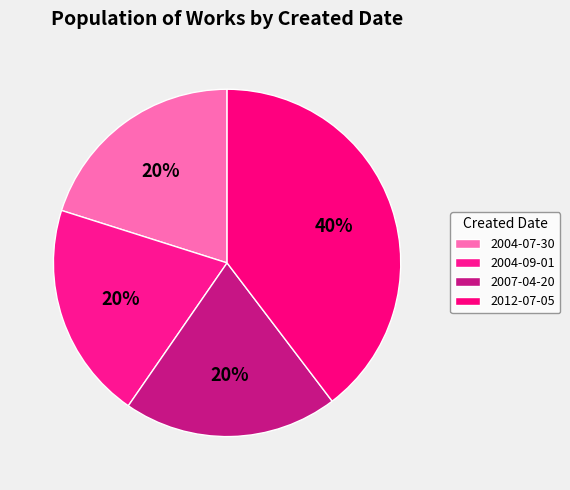

To the nearest percent, what portion does 2012-07-05 represent?

40%